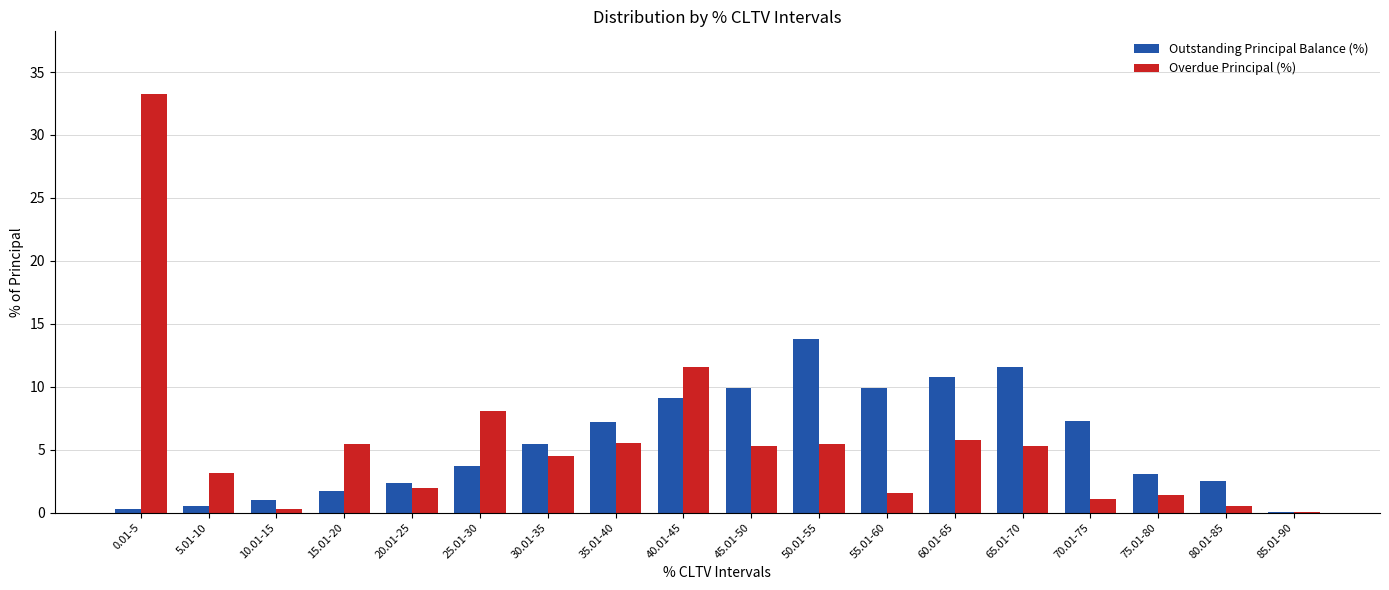

The value of Overdue Principal (%) at 5.01-10 is 4.9. True or false?

False